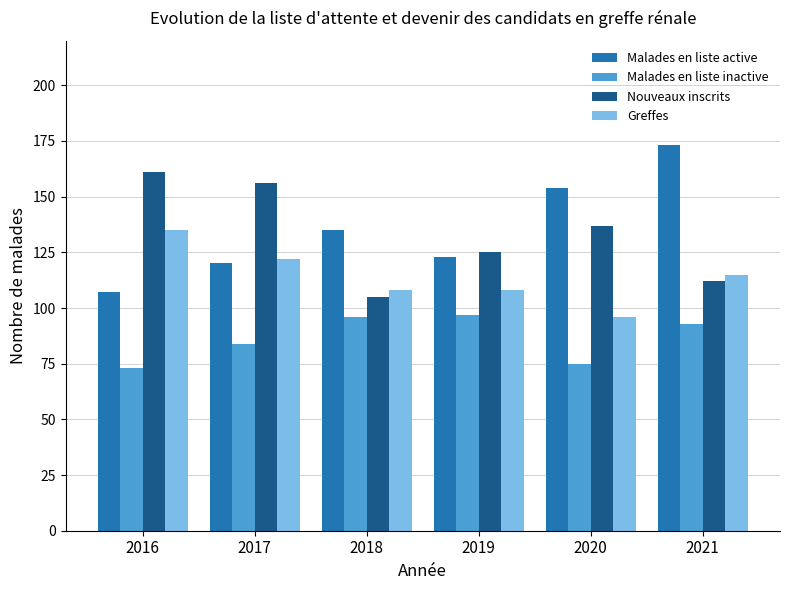

What is the average value of the Nouveaux inscrits series?

133